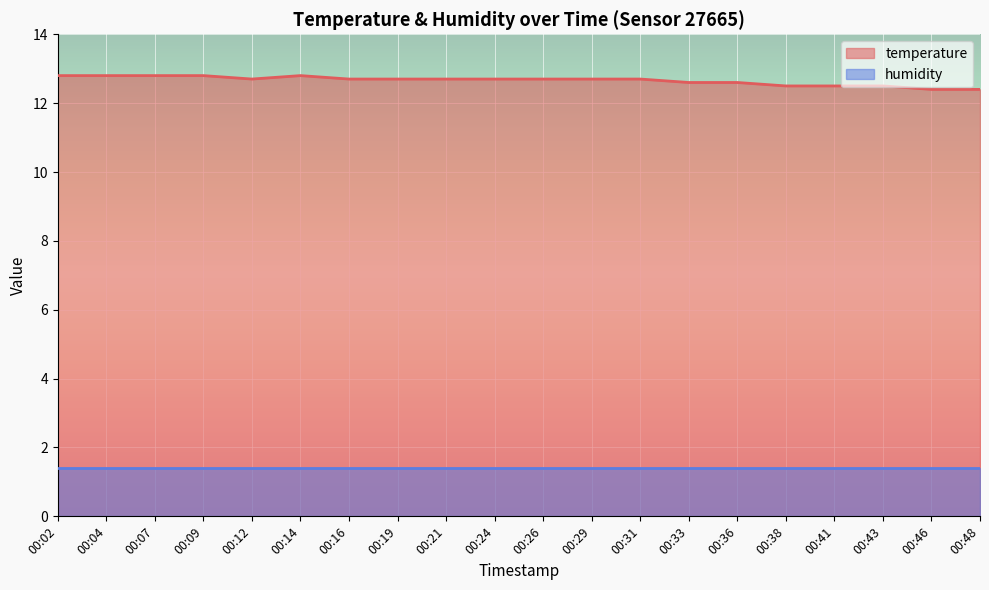

At 00:21, list the series in order from smallest to largest.

humidity, temperature